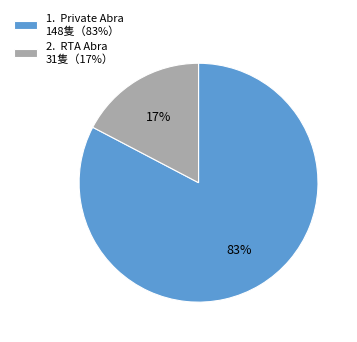

Does 1. Private Abra 148隻（83%） represent more than half of the total?

Yes